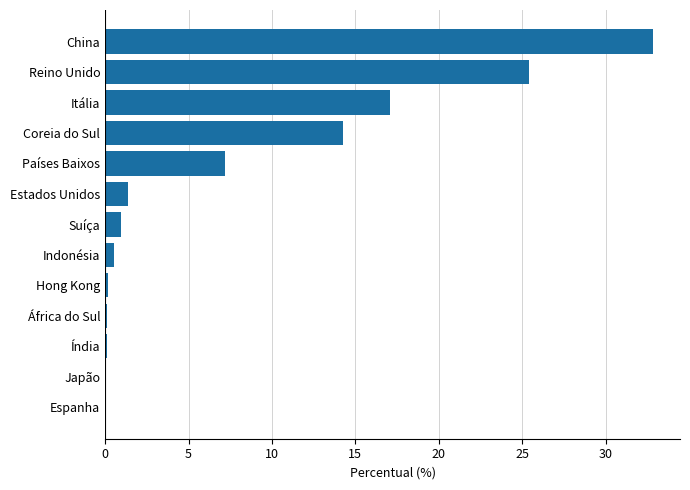

Are the bars grouped side by side (vs. stacked)?

No